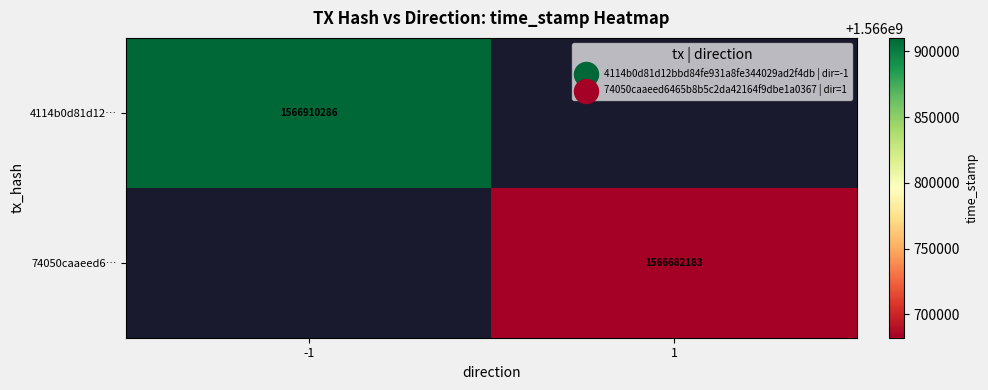

Is it true that 4114b0d81d12… equals 2672942483.0 at -1?

False